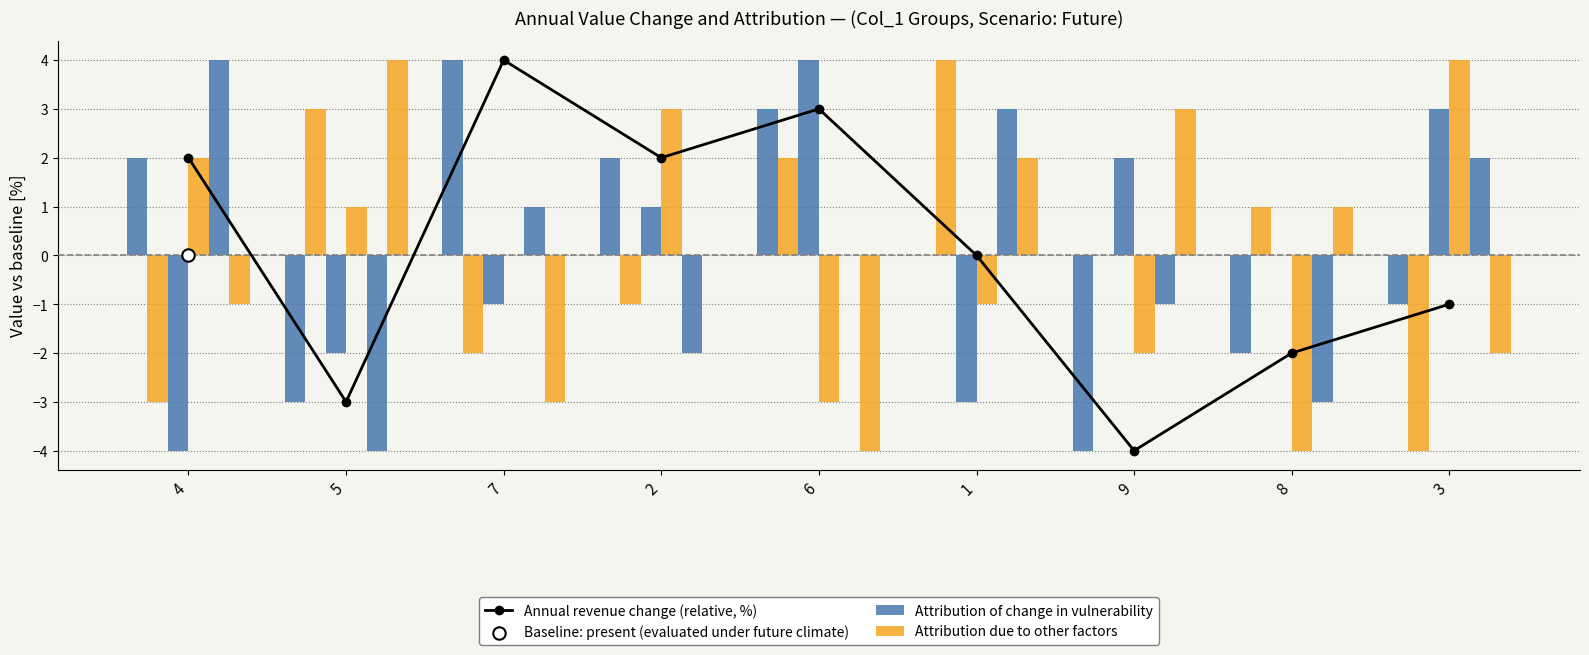

Is the value of Attribution of change in vulnerability at 8 greater than the value of Attribution due to other factors at 7?

No